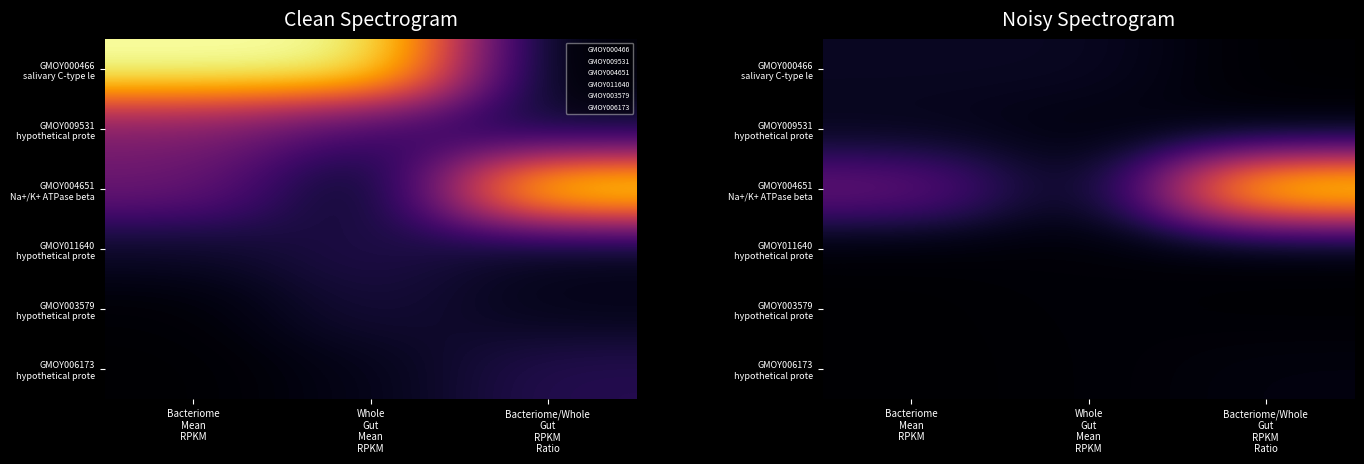

At how many categories does at least one series exceed 0?

3